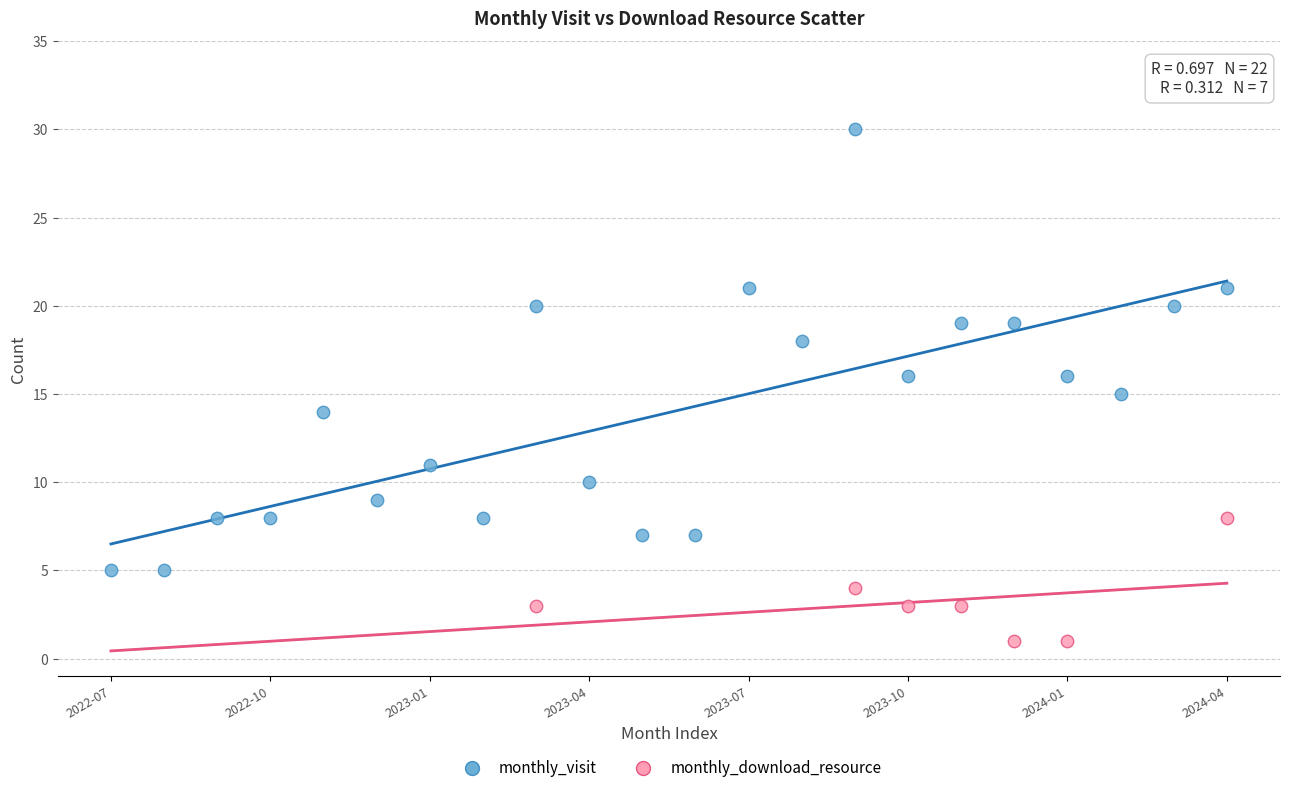

Which series reaches the minimum Y coordinate?

monthly_download_resource